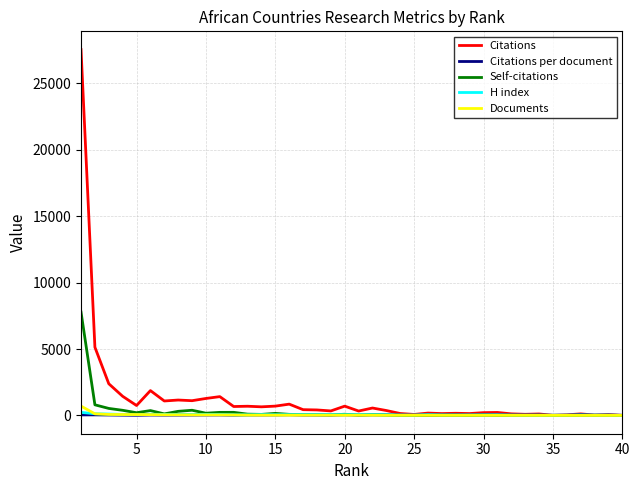

What is the maximum value shown in the chart?

27536.0